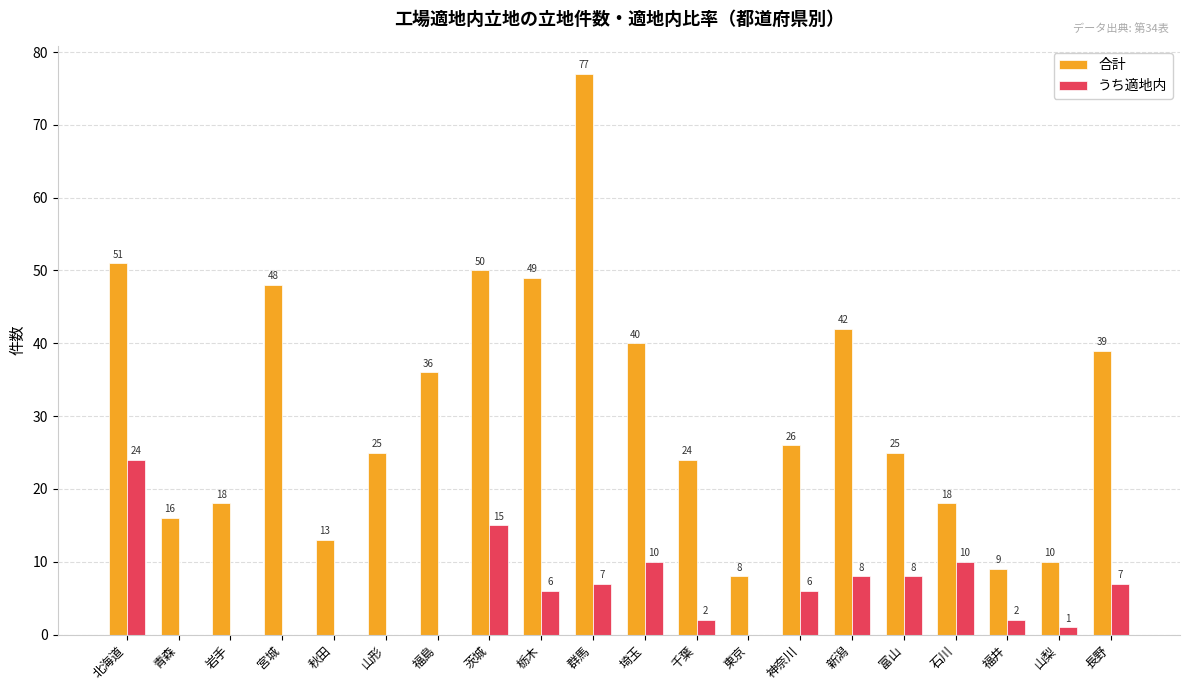

Which series changed the most between 宮城 and 福井?

合計